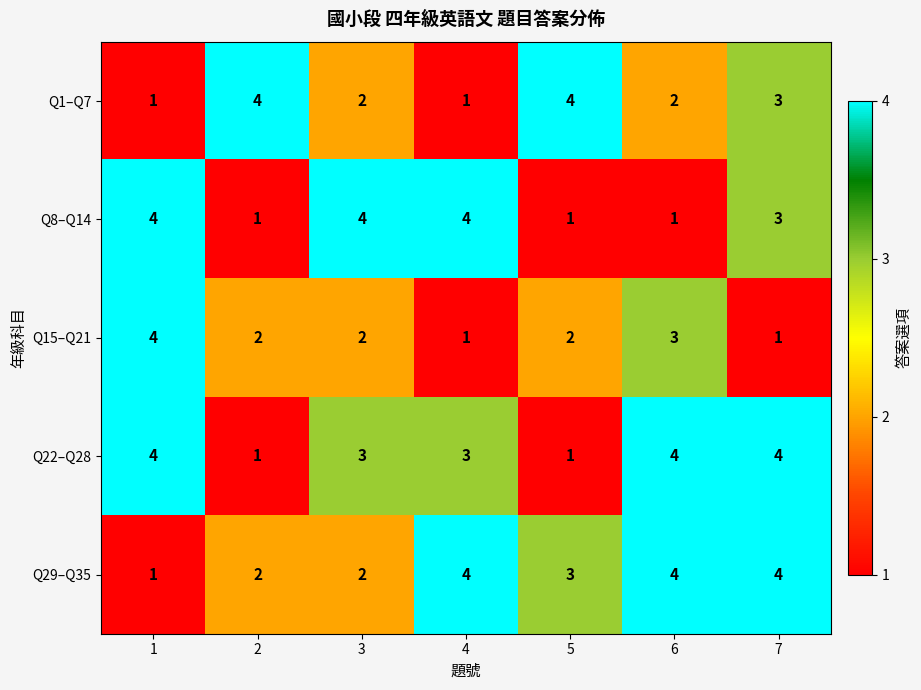

At which label does Q29–Q35 first exceed 3?

4